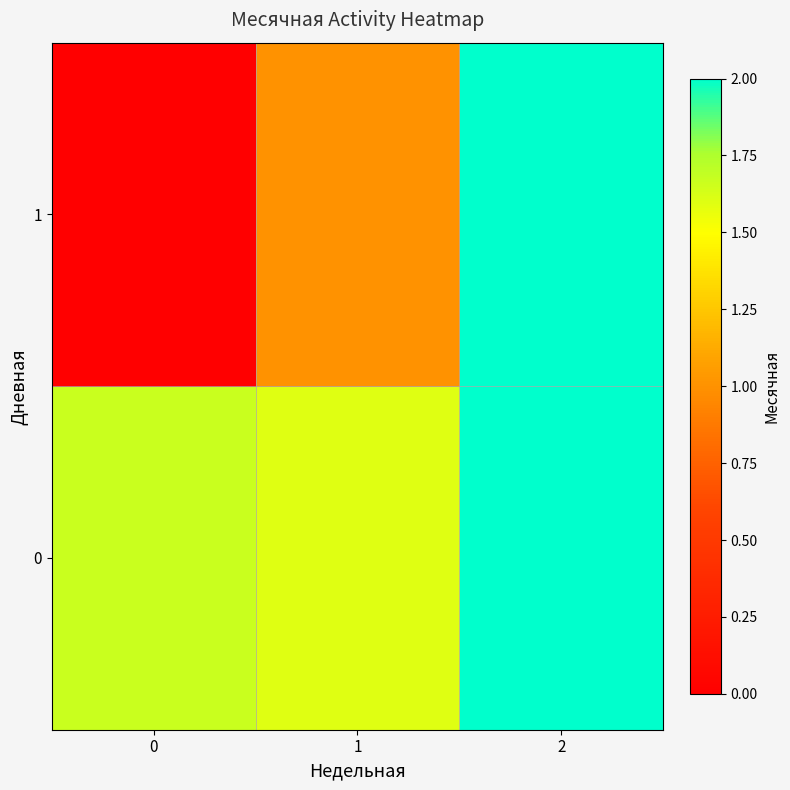

What is the maximum value shown in the chart?

2.0